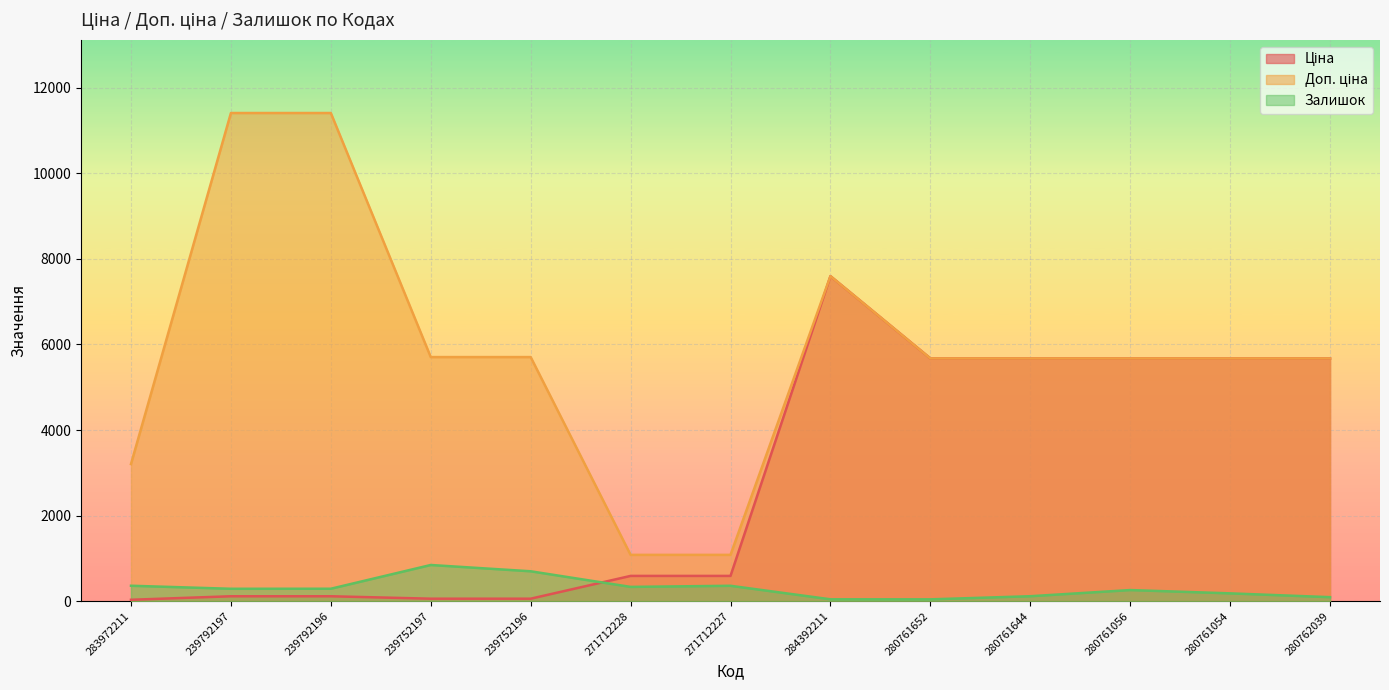

List the series in order of their overall mean, highest first.

Доп. ціна, Ціна, Залишок